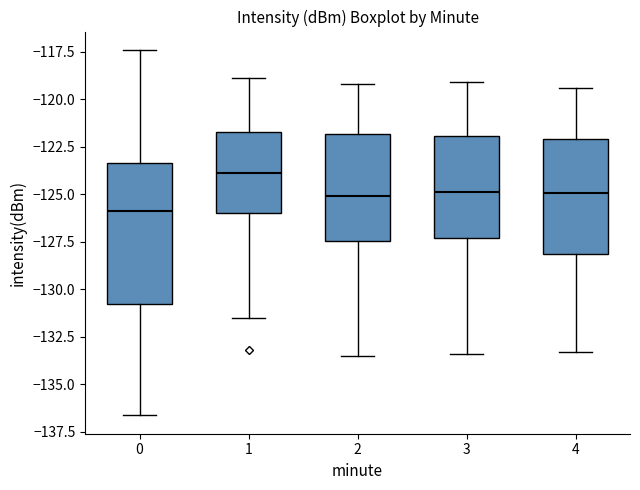

Which box is the tallest, from its lower edge to its upper edge?

0